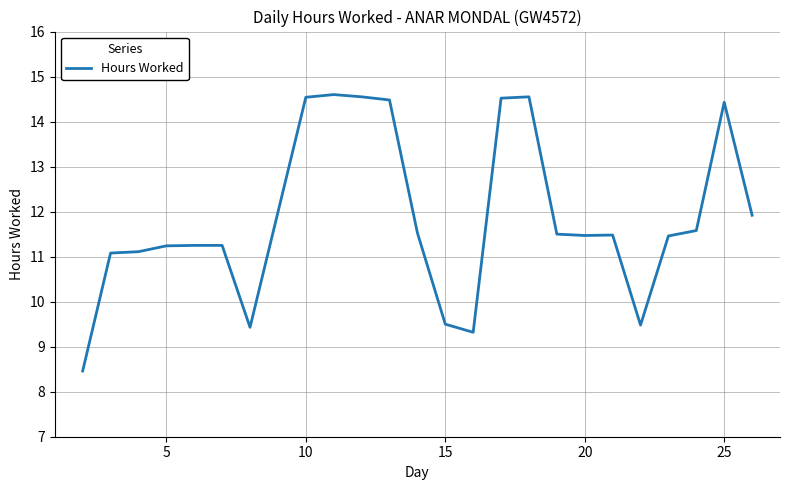

What is the difference between the maximum and minimum values?

6.1